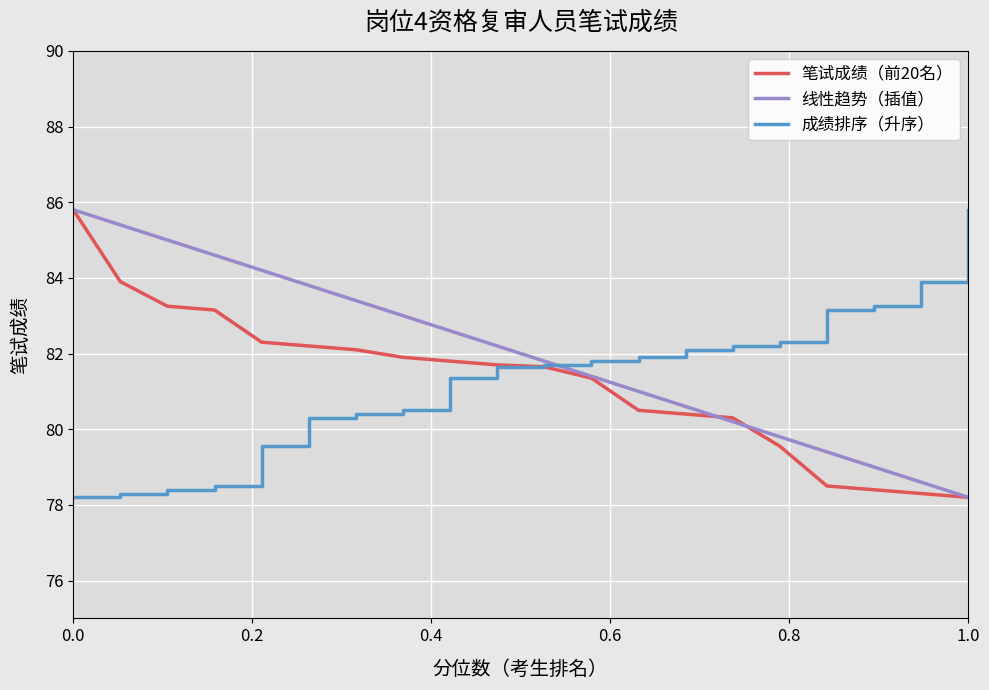

Which category has the highest value in the 成绩排序（升序） series?

1.0